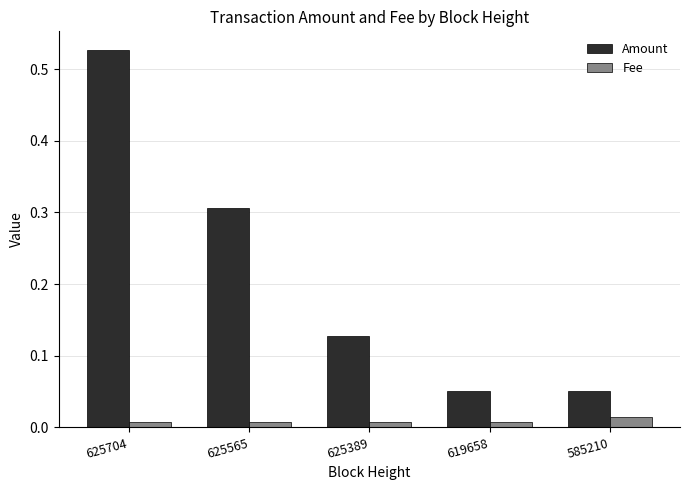

What is the sum of the Amount values at 625565 and 625704?

0.8